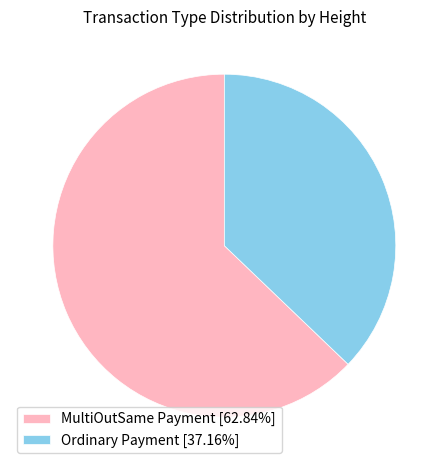

Approximately how many times larger is the value at Ordinary Payment [37.16%] compared to MultiOutSame Payment [62.84%]?

0.6